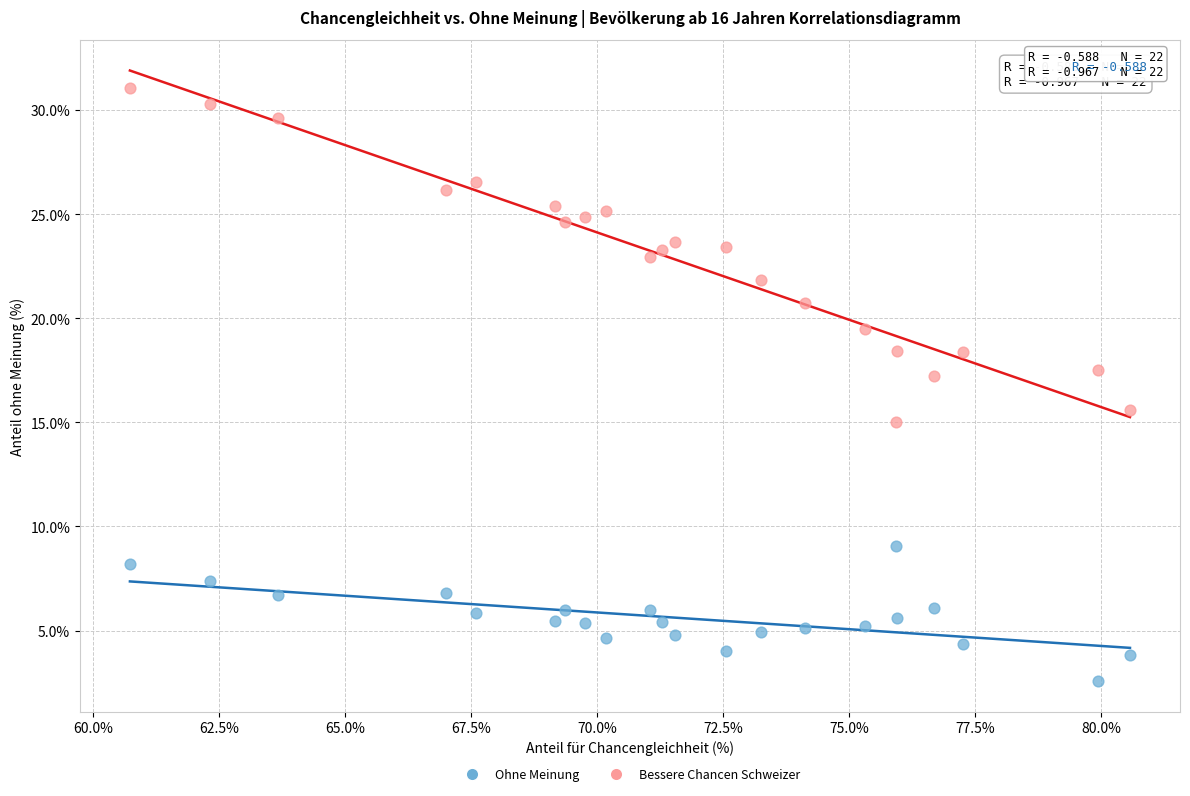

Which series reaches the minimum Y coordinate?

Ohne Meinung